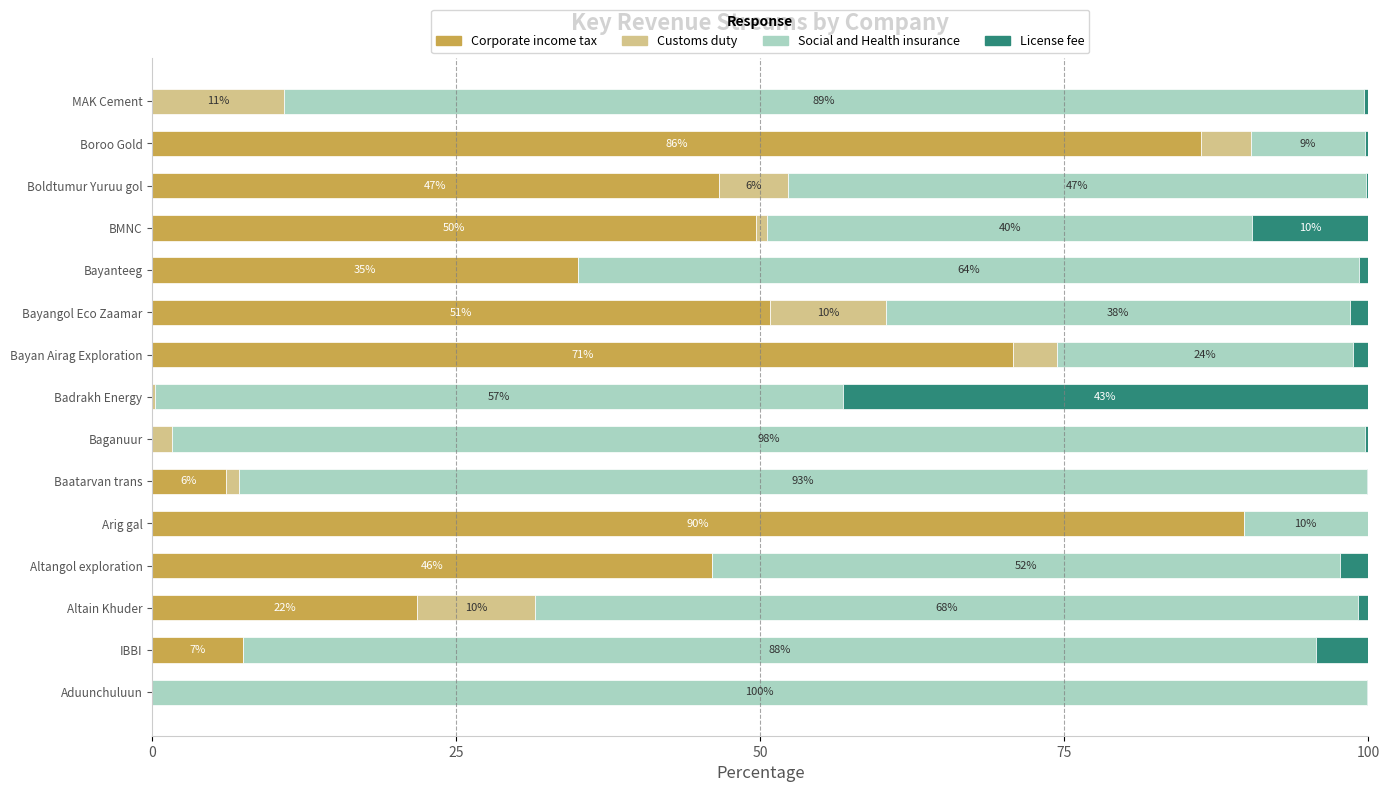

Where is Corporate income tax nearest to the value 44?

Altangol exploration